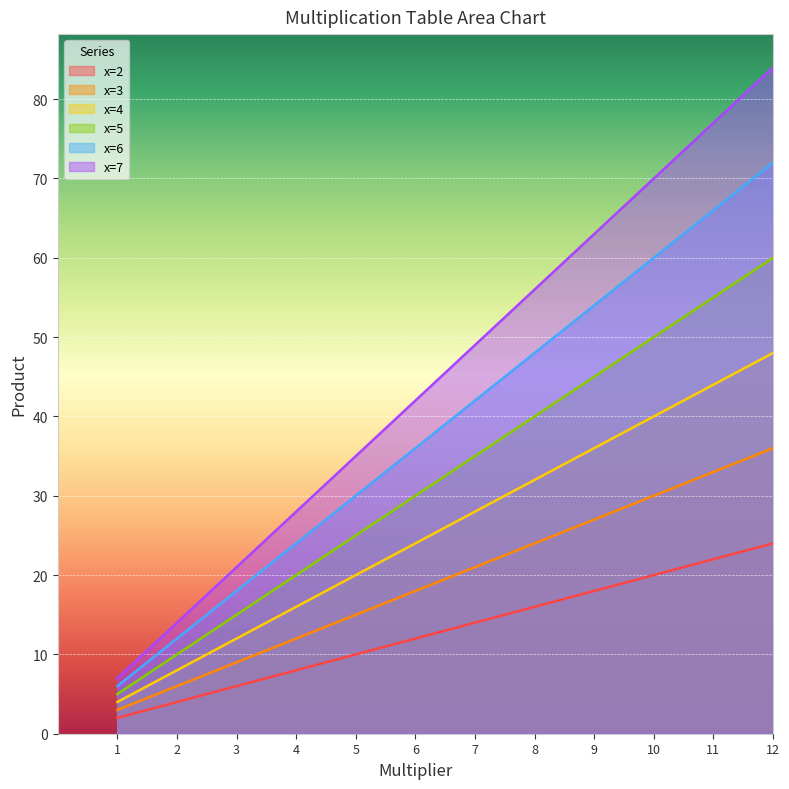

At which label does x=5 reach its peak?

12